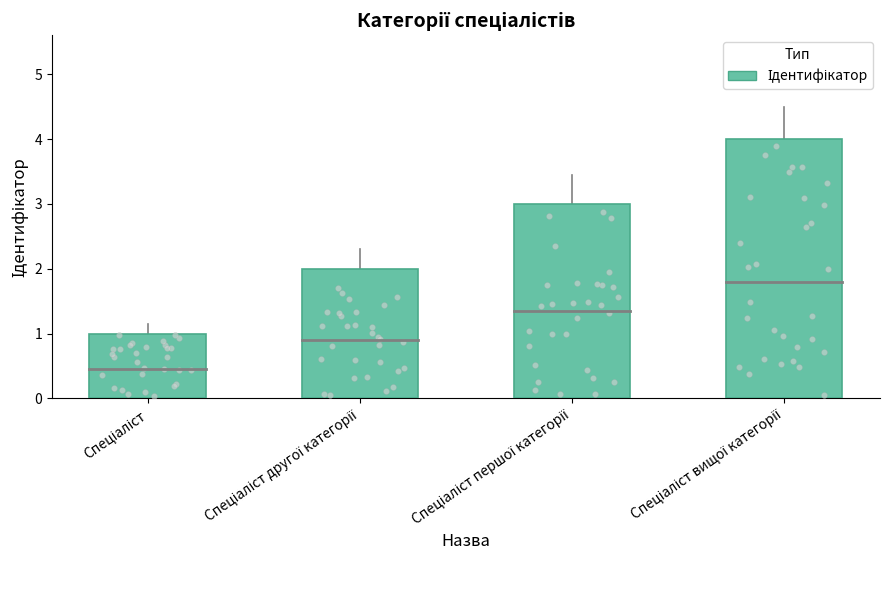

What is the ratio of the value at Спеціаліст першої категорії to the value at Спеціаліст?

3.0